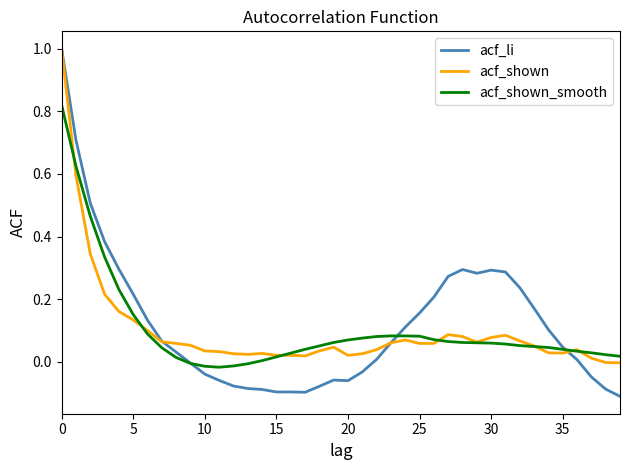

Which series has the largest range (max minus min)?

acf_li